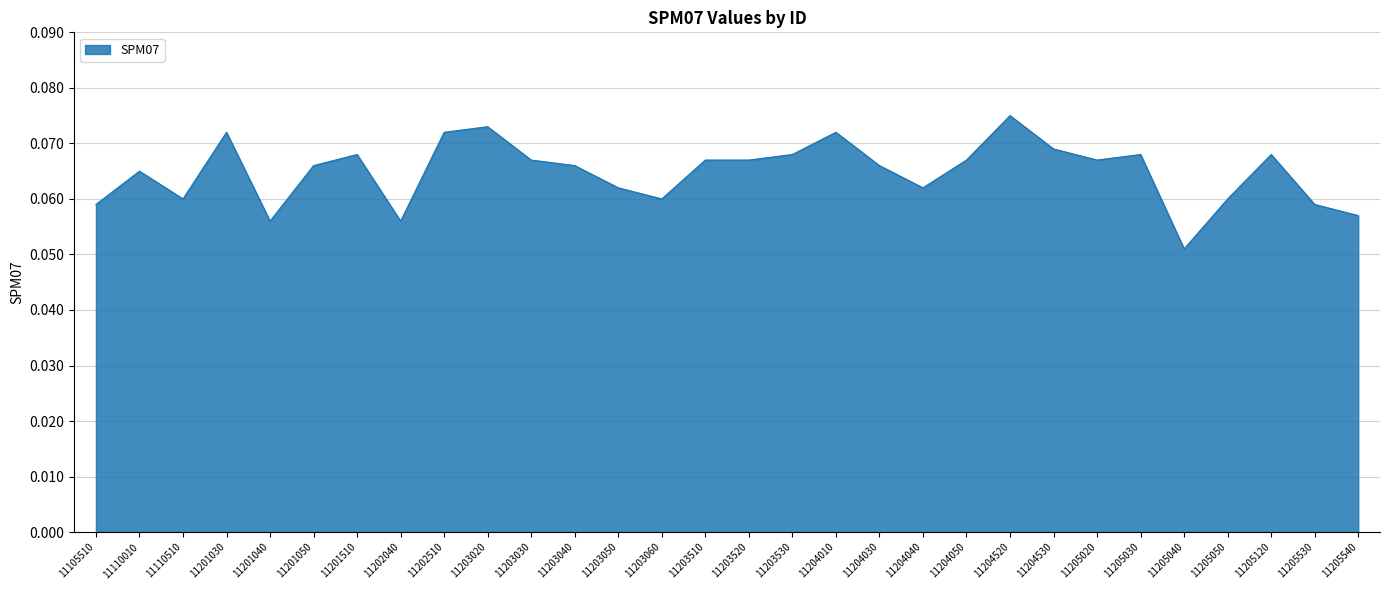

Where is the data nearest to the value 0?

11205040